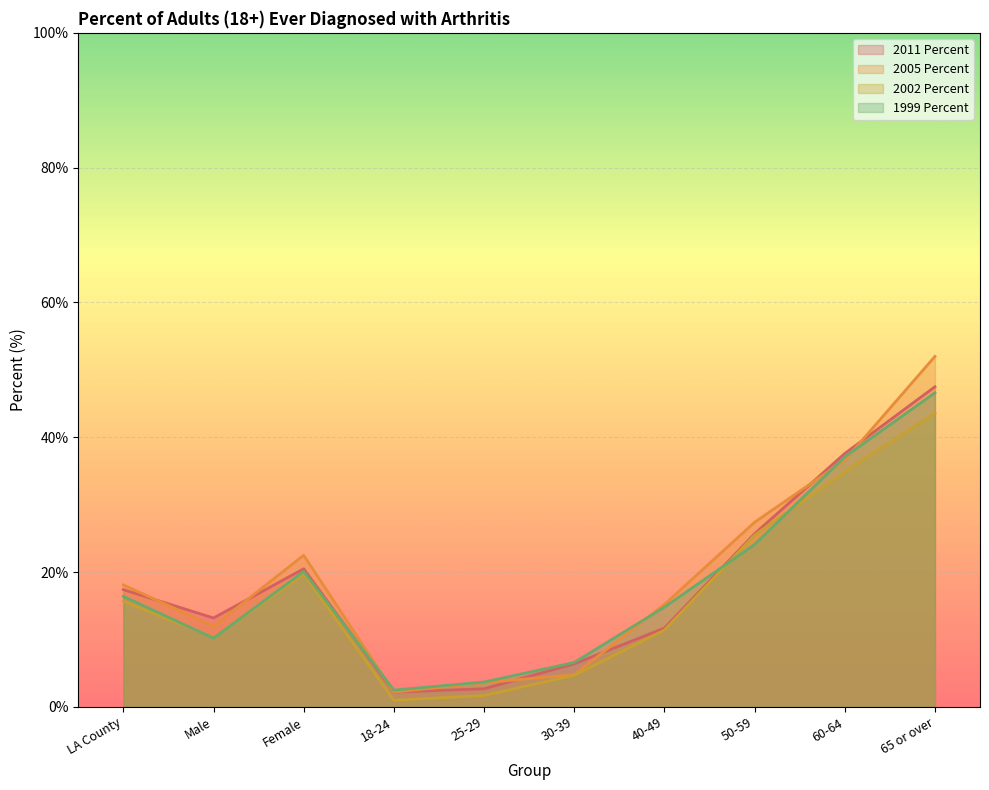

What is the approximate value of 2005 Percent at 50-59?

27.4